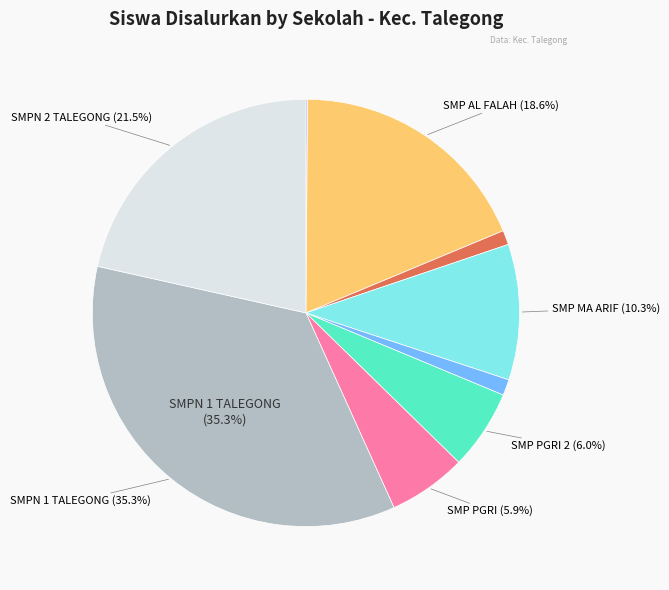

Is there any slice that represents more than half of the pie?

No